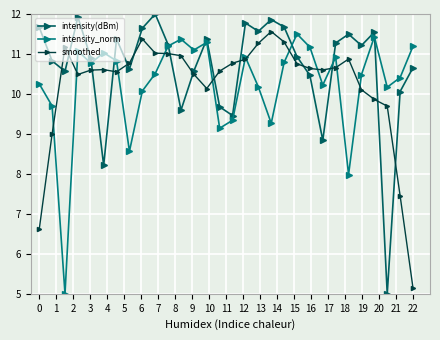

Which series has the largest range (max minus min)?

intensity(dBm)